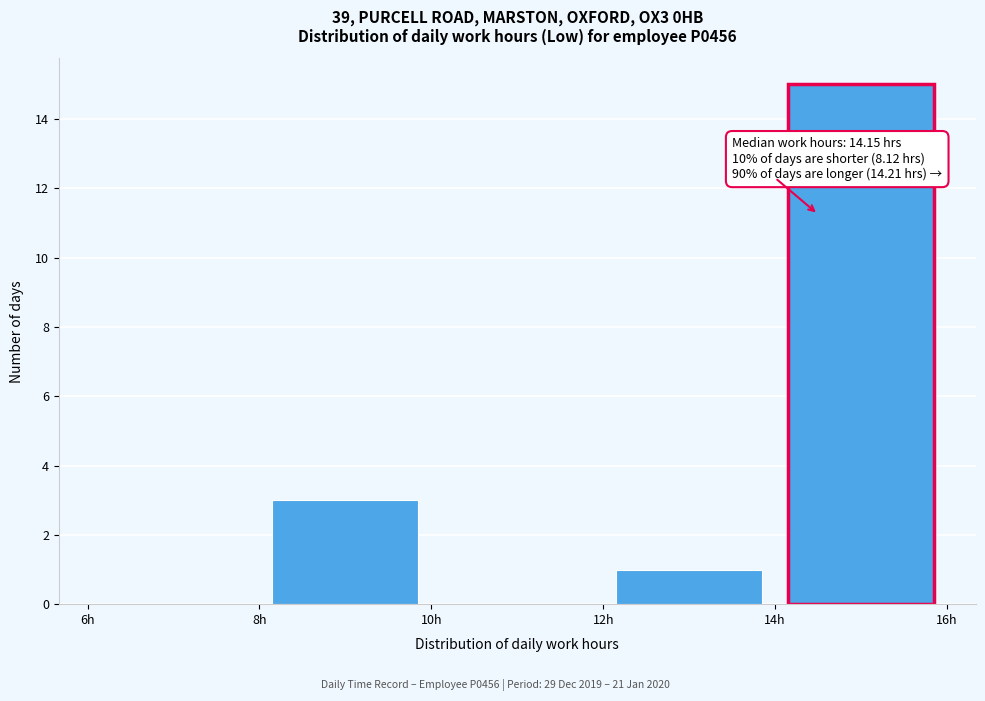

Over which range of the x-axis is the bar tallest?

14 to 16